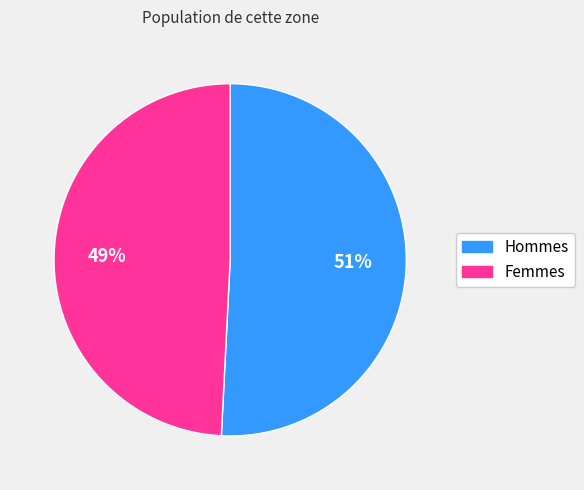

How many slices are in this pie chart?

2